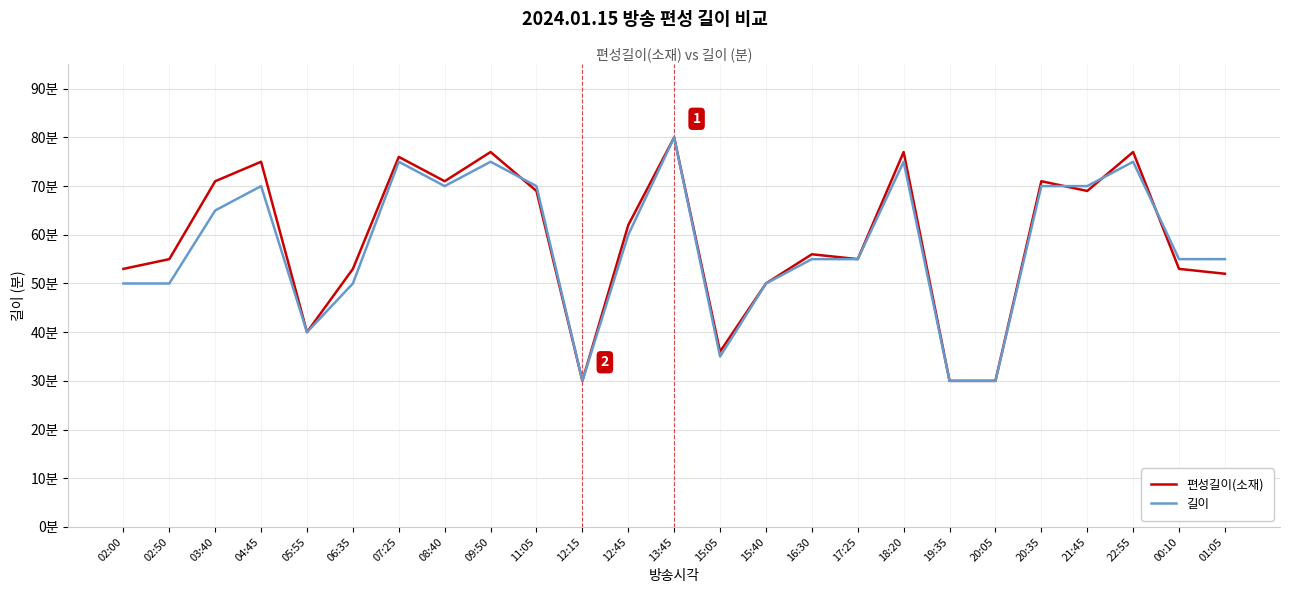

What is the difference between the highest and lowest values at 04:45?

5